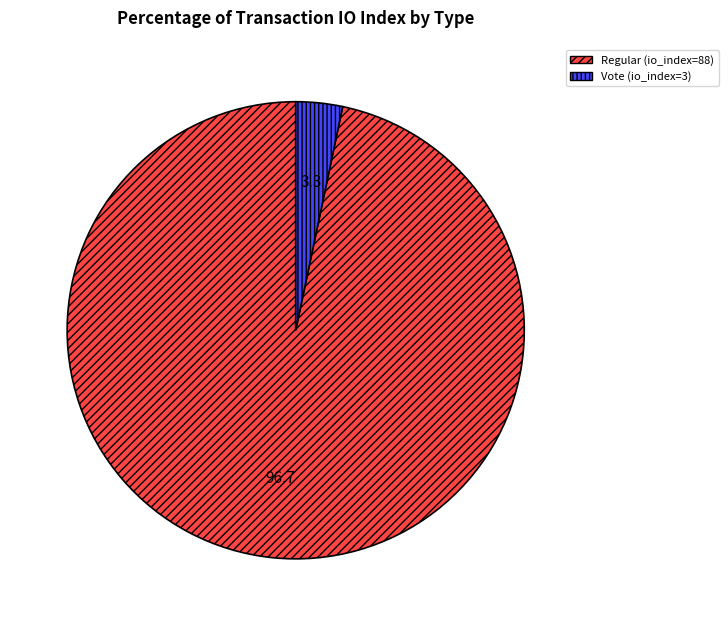

How many slices are in this pie chart?

2